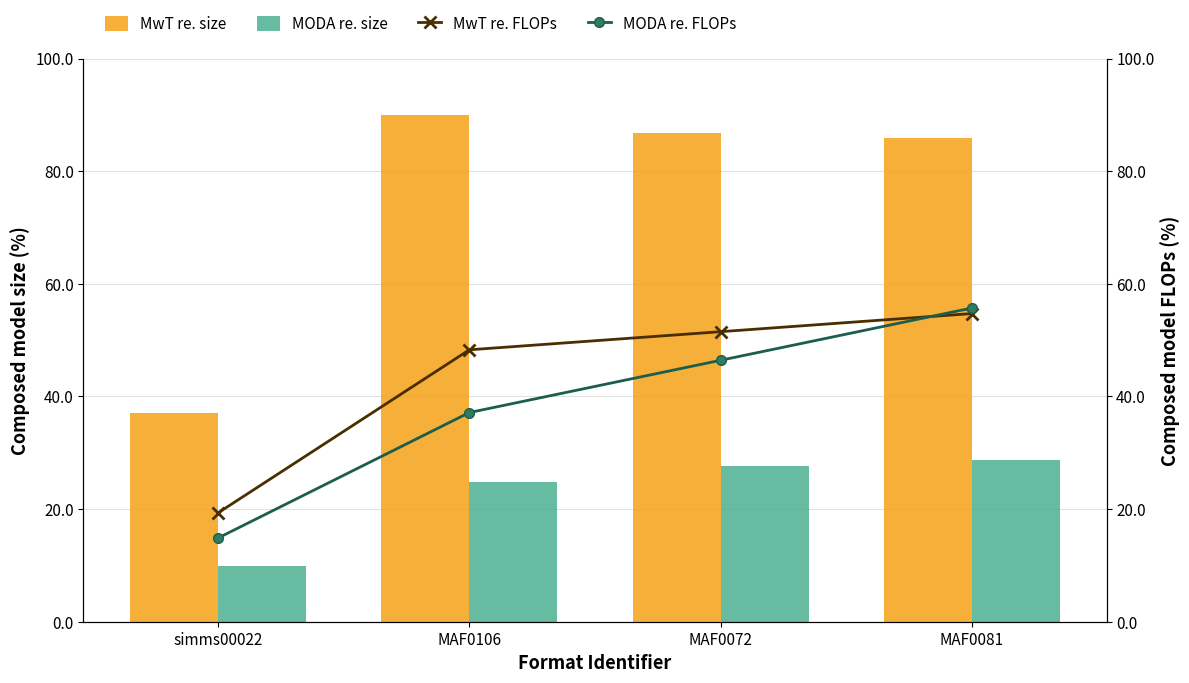

What is the difference between the MwT re. size values at MAF0081 and MAF0106?

4.1